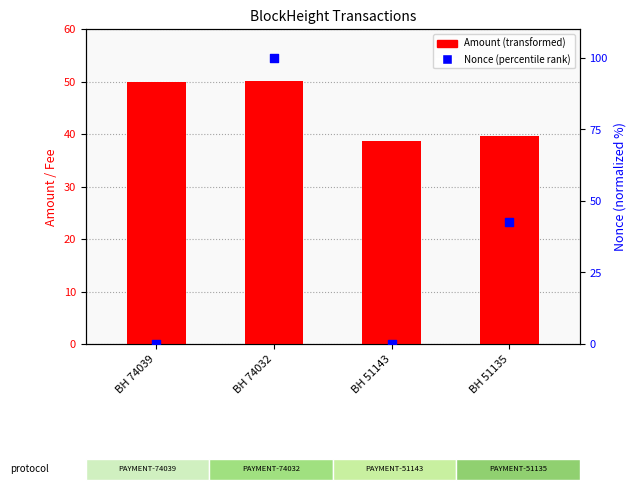

Which series reaches the minimum Y coordinate?

Nonce (normalized)